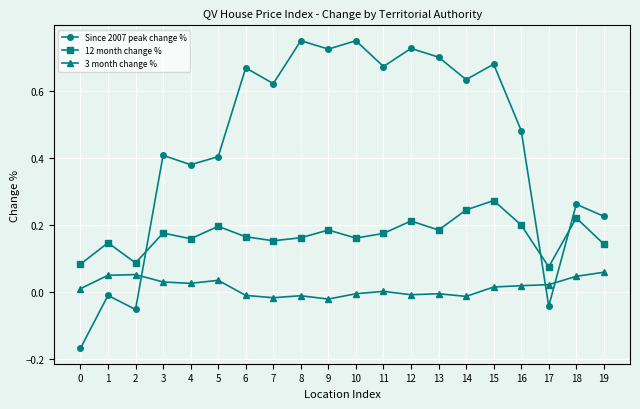

List the series in order of their peak value, lowest first.

3 month change %, 12 month change %, Since 2007 peak change %